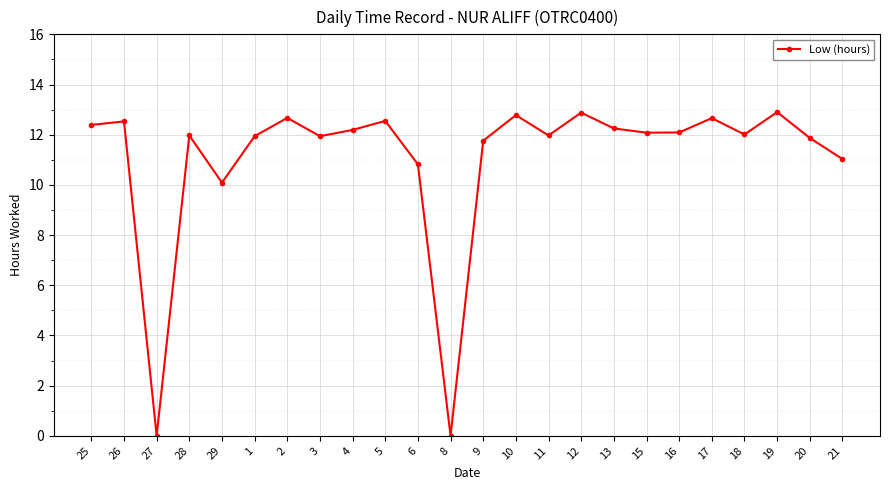

What is the maximum value shown in the chart?

12.9